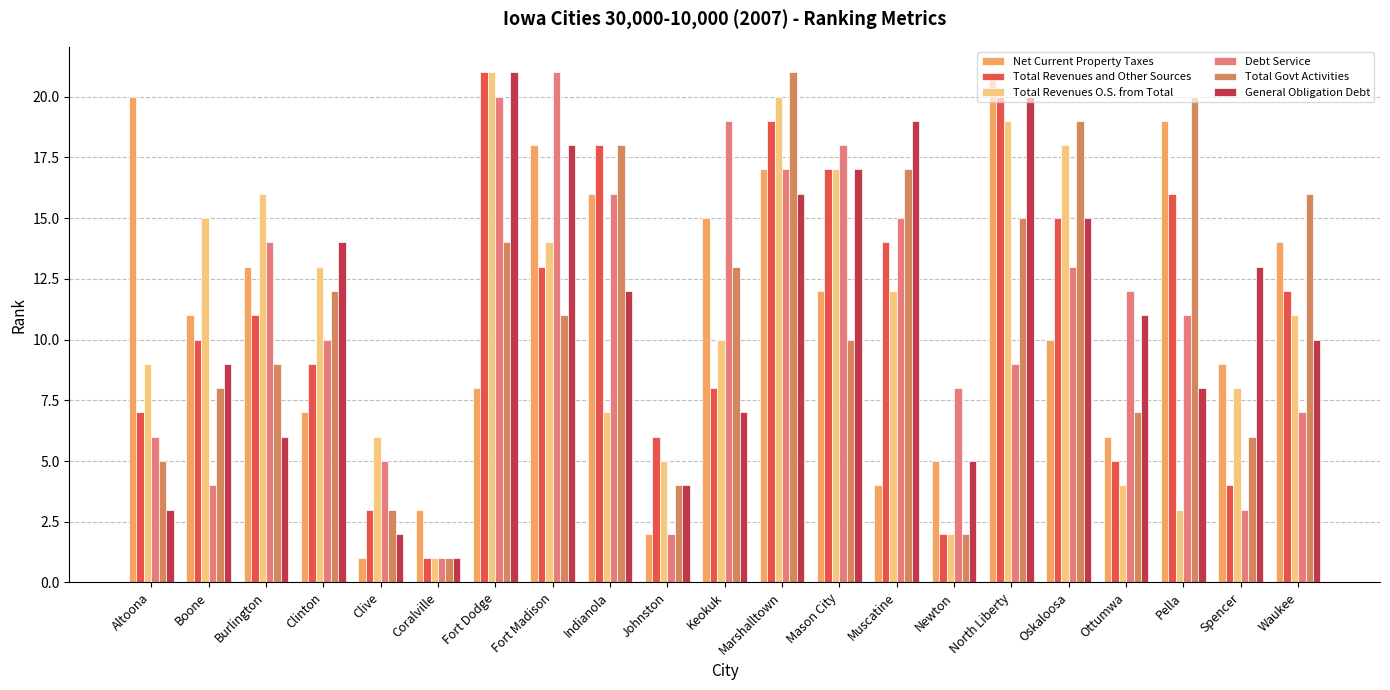

Rank the categories by Total Revenues O.S. from Total value from lowest to highest.

Coralville, Newton, Pella, Ottumwa, Johnston, Clive, Indianola, Spencer, Altoona, Keokuk, Waukee, Muscatine, Clinton, Fort Madison, Boone, Burlington, Mason City, Oskaloosa, North Liberty, Marshalltown, Fort Dodge